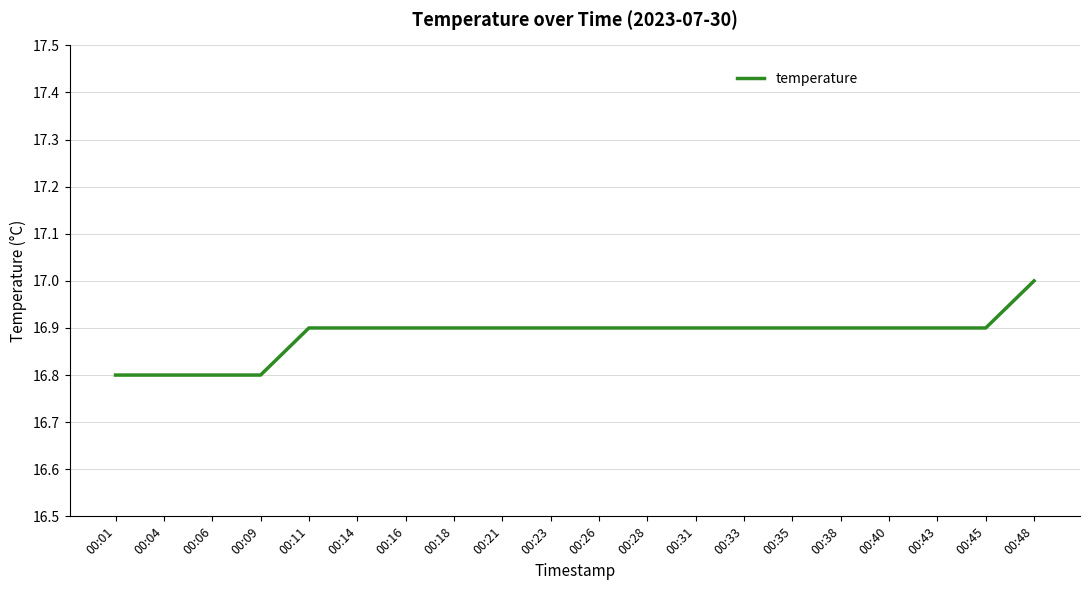

What is the change in value from 00:06 to 00:23?

+0.1